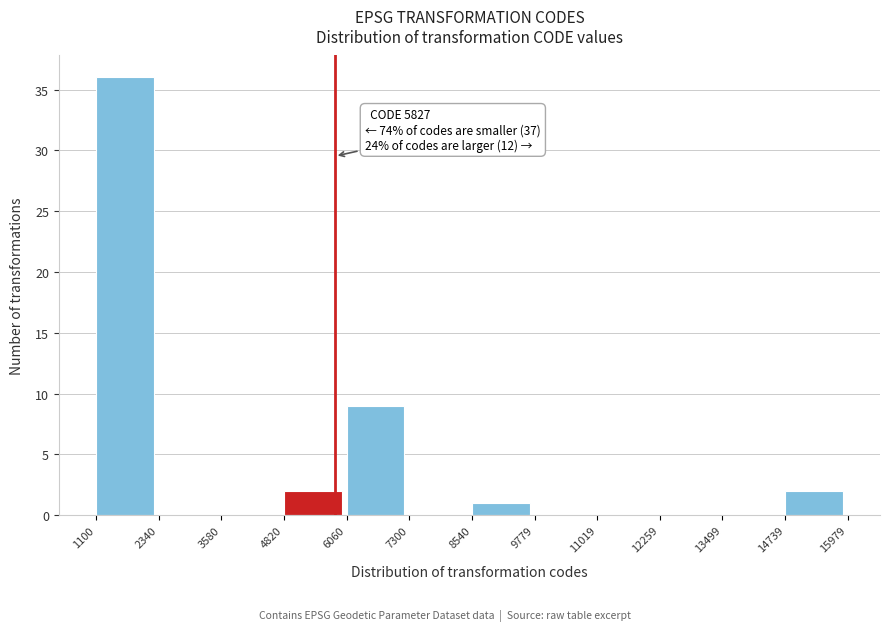

Which range on the x-axis has the tallest bar?

1100 to 2340